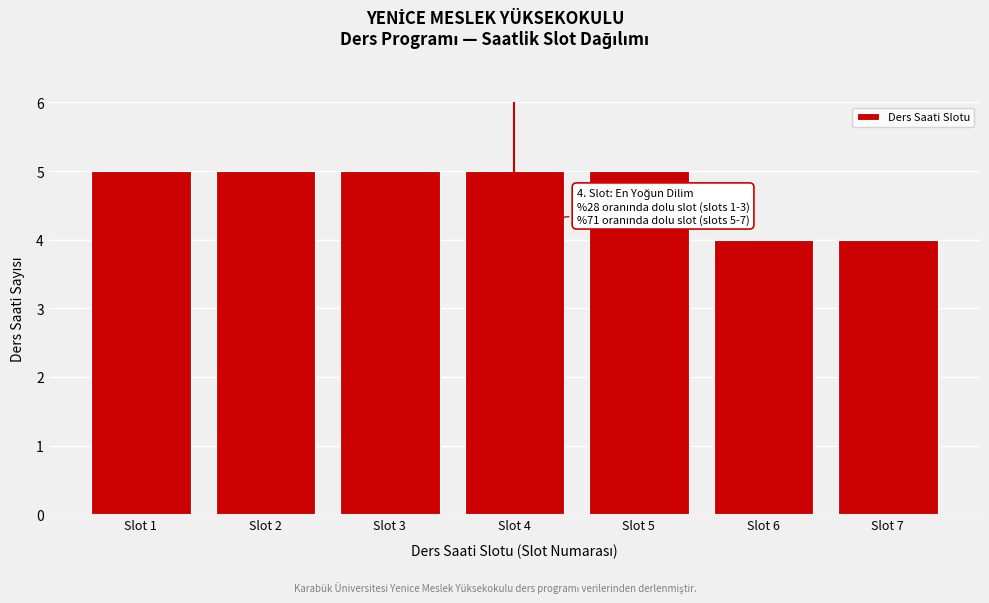

Reading left to right, what are all the values shown in this chart?

5	5	5	5	5	4	4